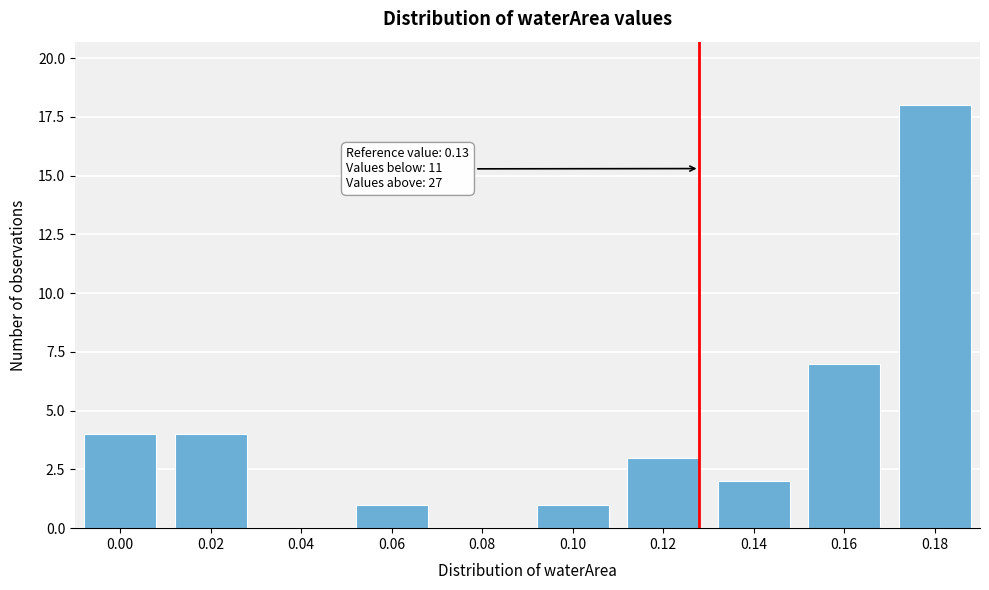

Reading left to right, transcribe all the data shown in this chart.

0.00=4	0.02=4	0.04=0	0.06=1	0.08=0	0.10=1	0.12=3	0.14=2	0.16=7	0.18=18